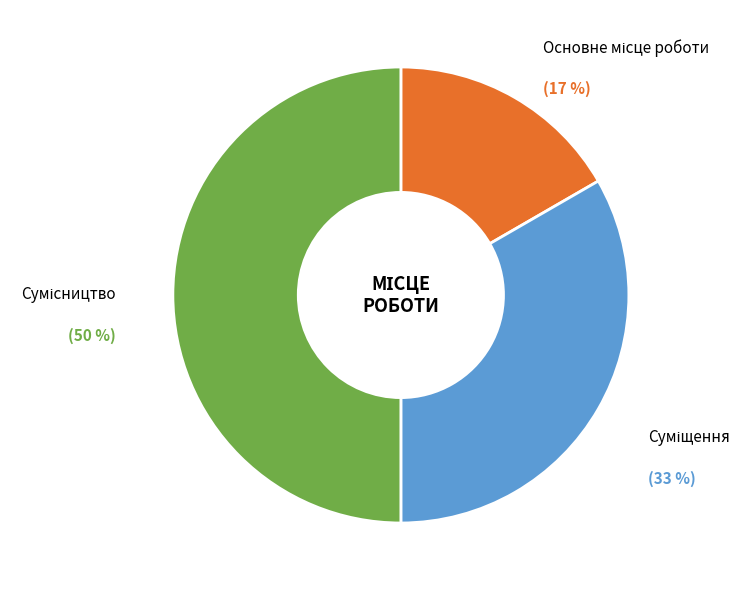

To the nearest percent, what is the average slice percentage?

33%